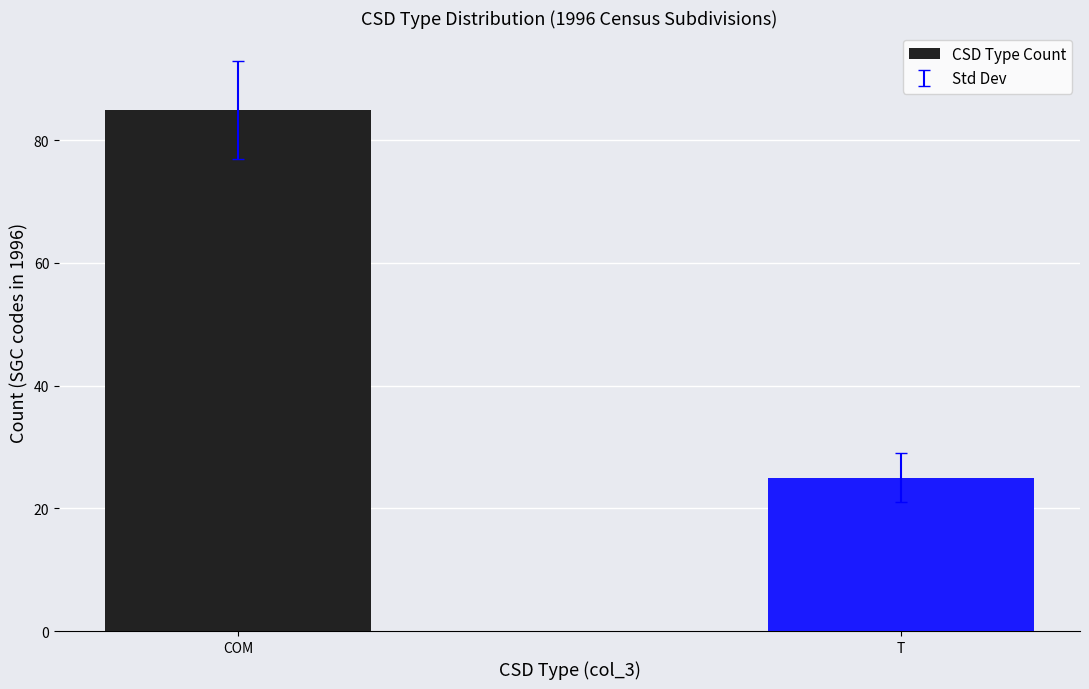

What is the value of the 1st bar from the left?

85